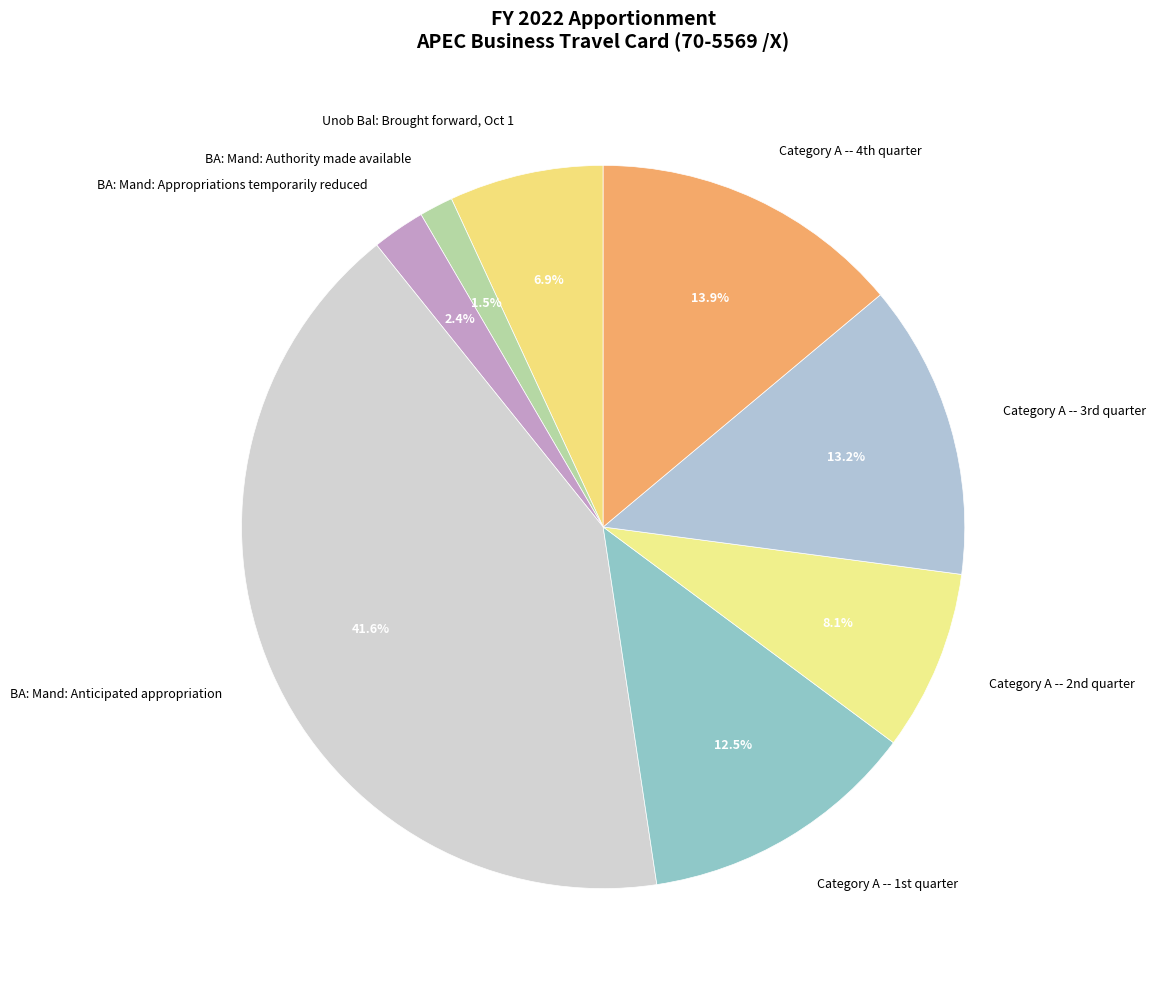

The BA: Mand: Anticipated appropriation slice represents 49% of the pie. True or false?

False